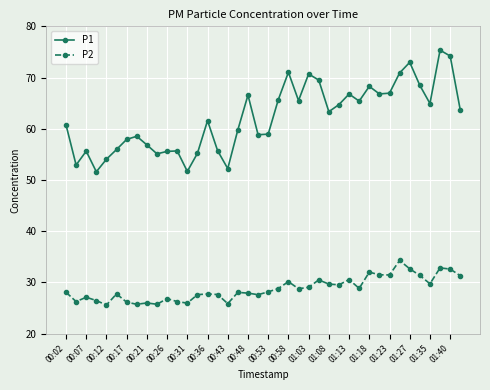

How many interior local valleys does the P1 series have?

11